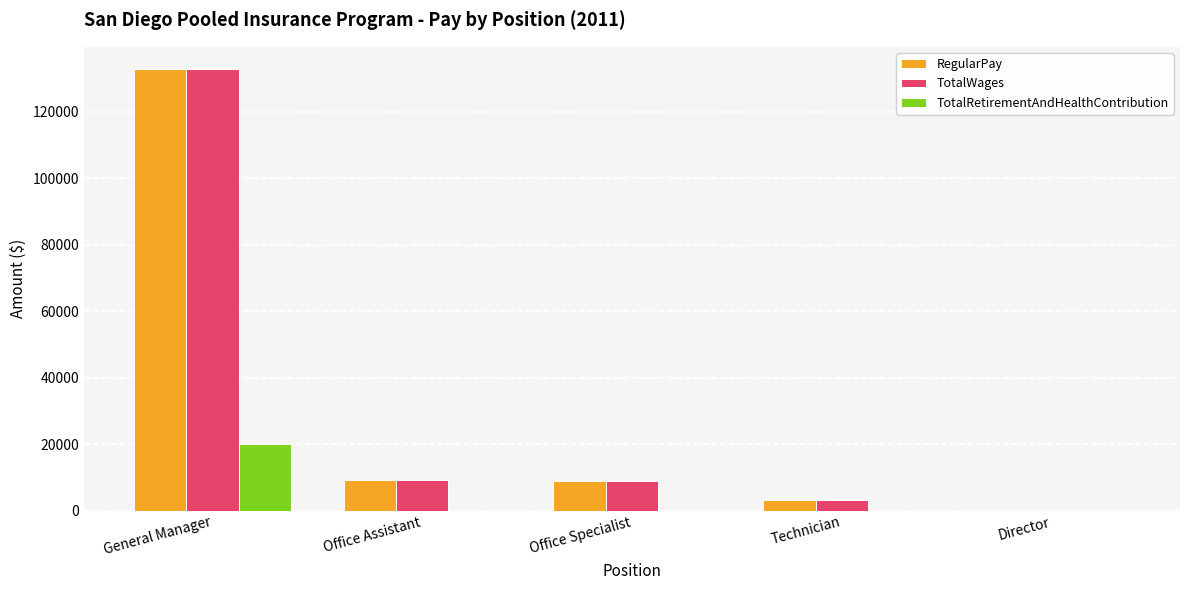

The TotalWages series shows -88546 at Director. True or false?

False